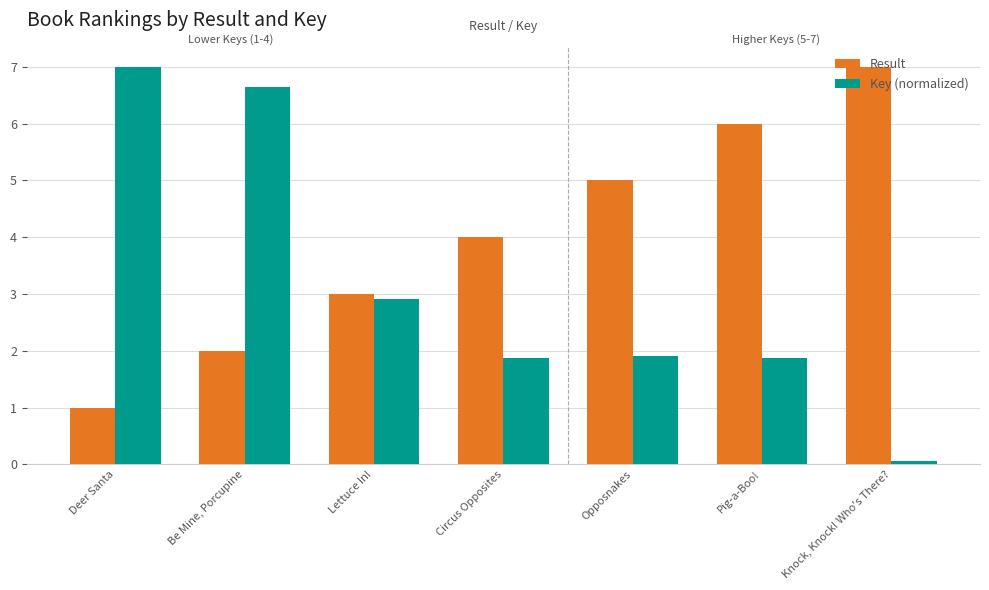

Rank the series at Circus Opposites from lowest to highest value.

Key (normalized), Result